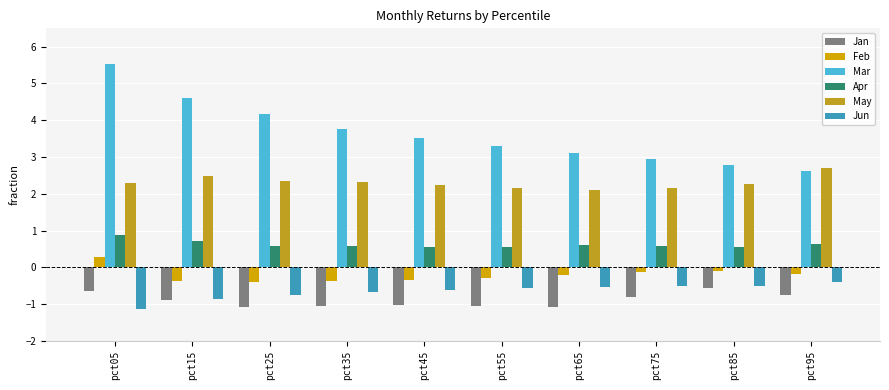

How many distinct data groups are displayed?

6